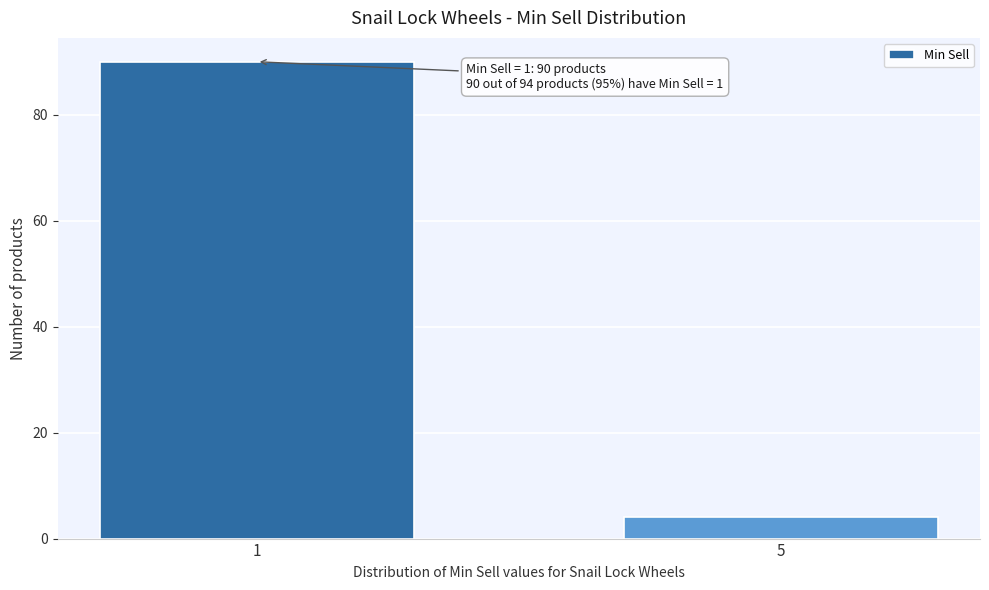

Reading left to right, transcribe all the data shown in this chart.

1=90	5=4